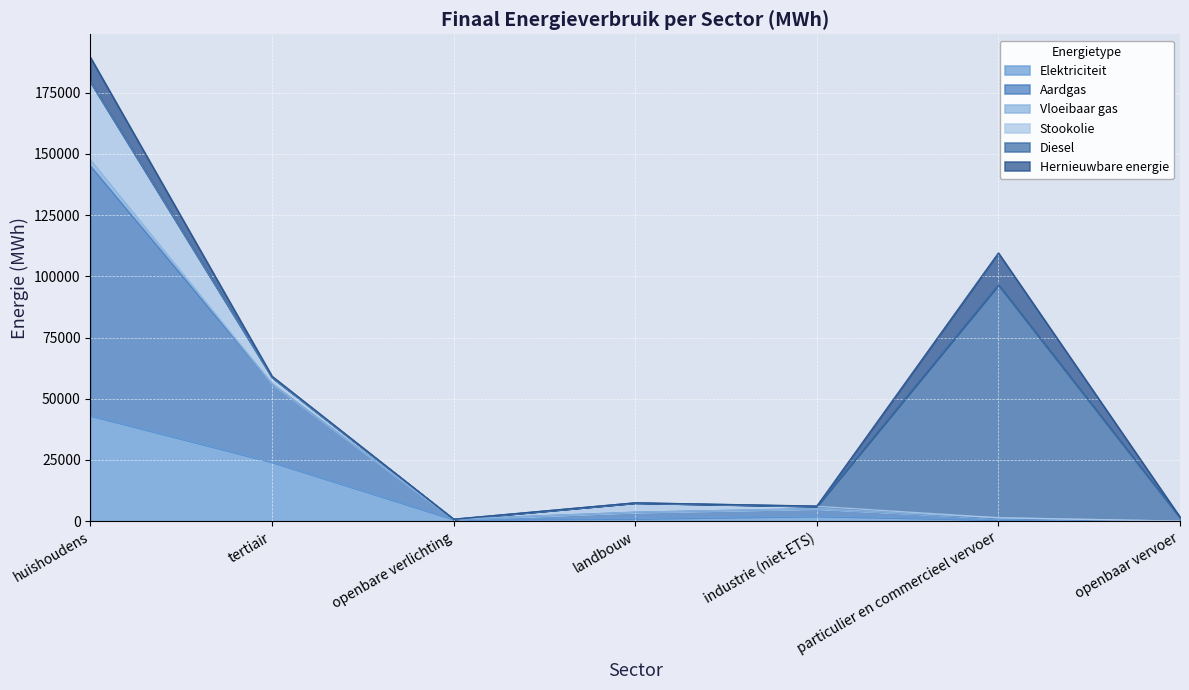

Between landbouw and openbare verlichting, which is larger?

landbouw